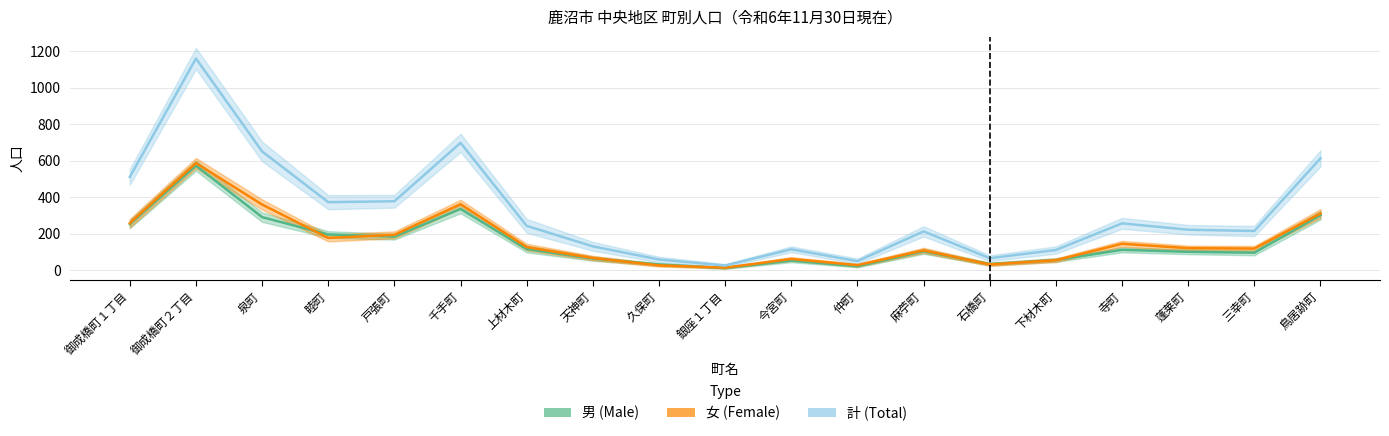

At which category does 男 (Male) reach its first local valley?

戸張町